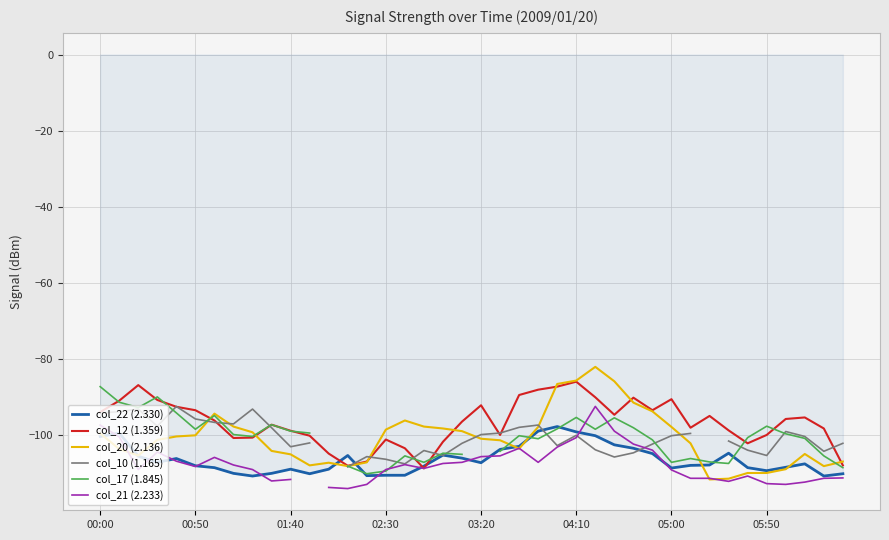

What position from the left is 18?

19